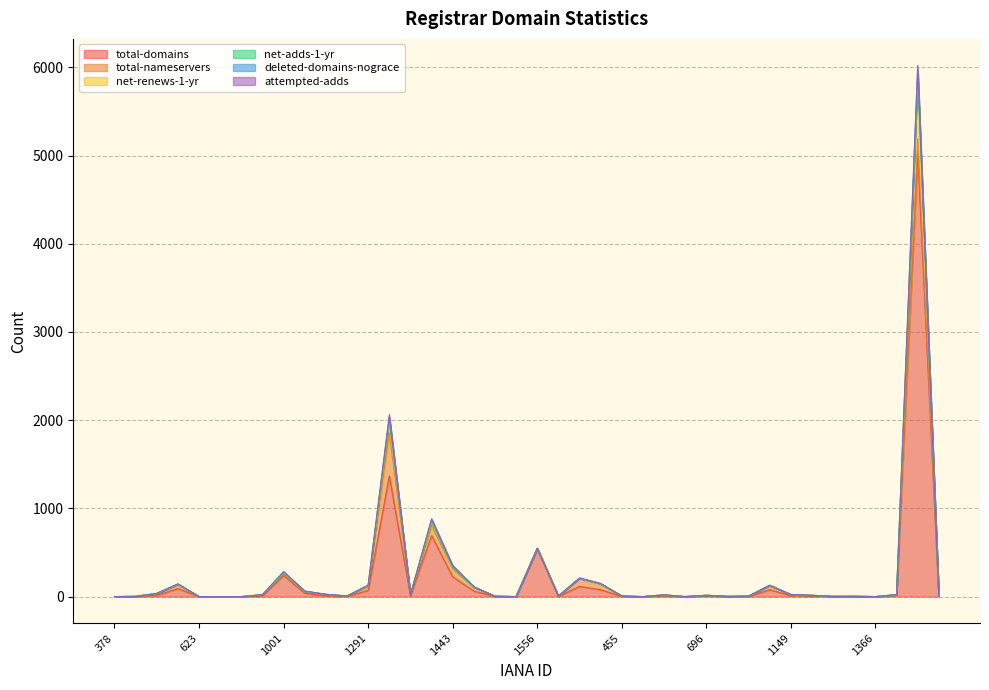

Reading left to right, extract all data points from this chart.

total-domains: 0	1	17	91	0	0	0	8	240	38	11	2	71	1369	10	692	225	63	3	0	536	2	116	78	3	0	9	0	11	1	2	79	11	6	1	2	0	13	5026	2
total-nameservers: 0	2	19	47	0	0	0	14	14	21	14	5	49	486	11	119	88	45	2	0	12	4	87	64	4	0	10	0	4	2	4	44	12	8	2	2	0	8	165	2
net-renews-1-yr: 0	0	0	1	0	0	0	0	14	1	1	0	3	142	0	33	8	1	0	0	0	0	6	3	0	0	1	0	0	0	0	4	1	1	0	0	0	0	694	0
net-adds-1-yr: 0	0	0	3	0	0	0	0	2	0	0	0	2	27	0	9	8	1	0	0	0	0	1	1	0	0	0	0	0	0	0	0	0	0	0	0	0	0	36	0
deleted-domains-nograce: 0	0	0	0	0	0	0	0	10	3	0	0	4	12	0	22	16	0	0	0	0	0	0	2	0	0	0	0	0	0	0	2	0	0	0	0	0	2	65	0
attempted-adds: 0	0	0	3	0	0	0	0	4	0	0	0	2	28	0	9	10	1	0	0	0	0	1	2	0	0	0	0	0	0	0	0	0	0	0	0	0	0	36	0